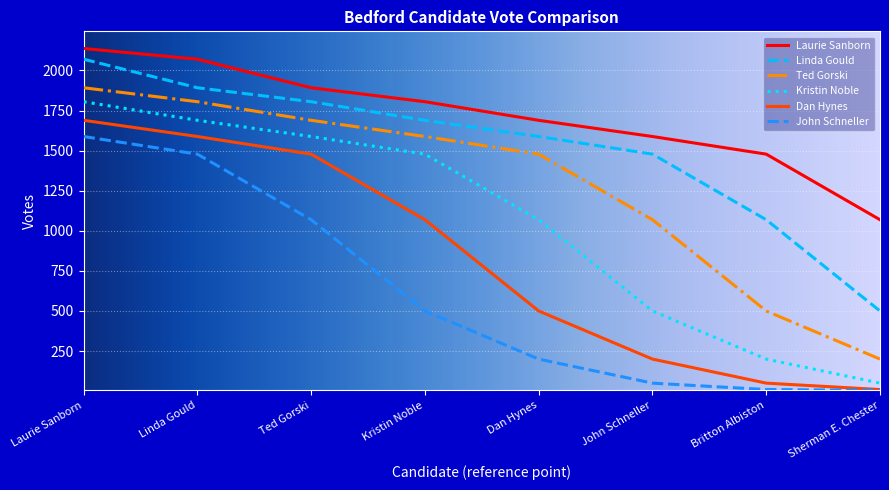

Rank the categories by Dan Hynes value from lowest to highest.

Sherman E. Chester, Britton Albiston, John Schneller, Dan Hynes, Kristin Noble, Ted Gorski, Linda Gould, Laurie Sanborn